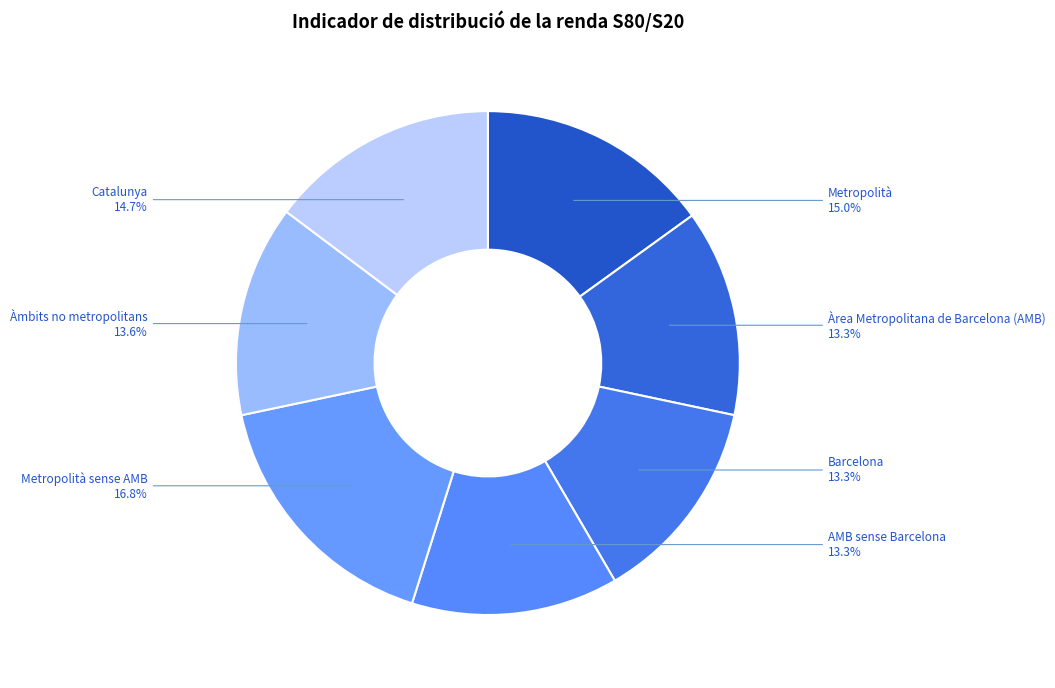

Is there a majority slice in this chart?

No